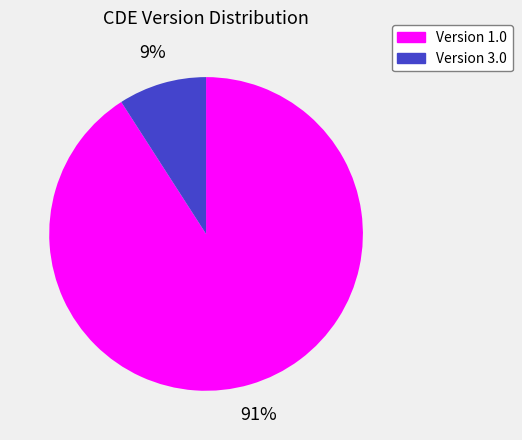

To the nearest percent, what is the difference between the largest and smallest slice percentages?

82%